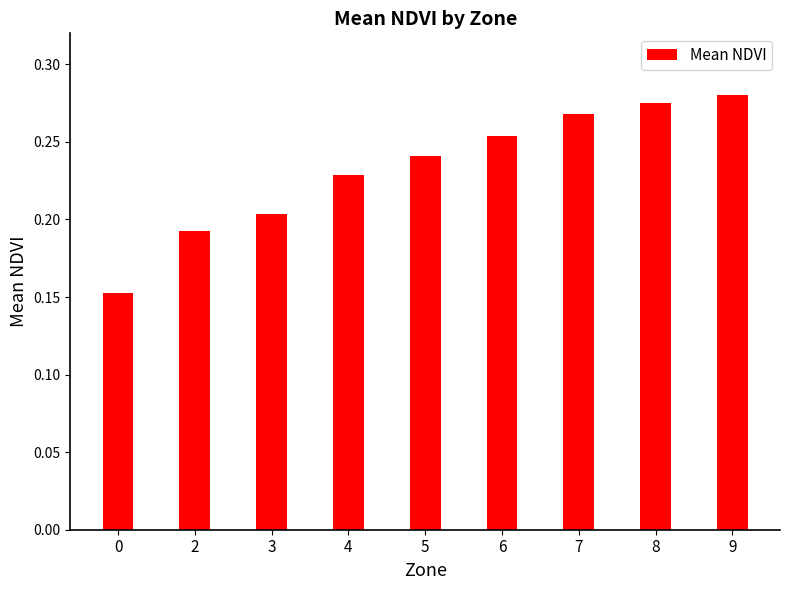

What is the average value?

0.2